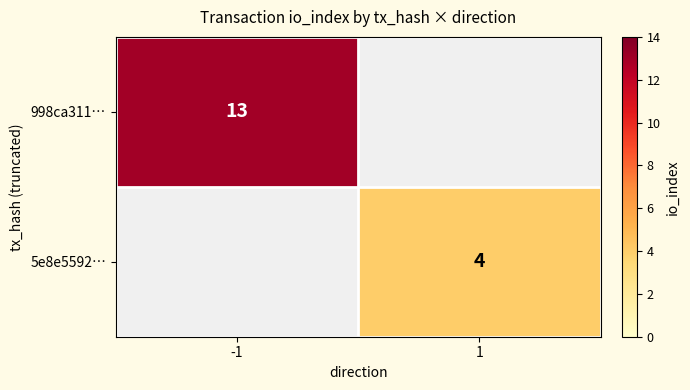

How many series are shown in this chart?

2